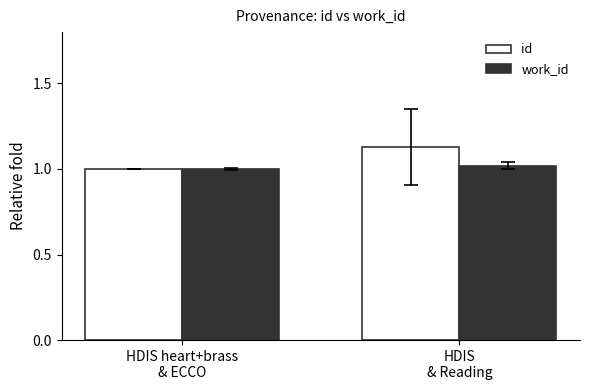

How many series are shown in this chart?

2